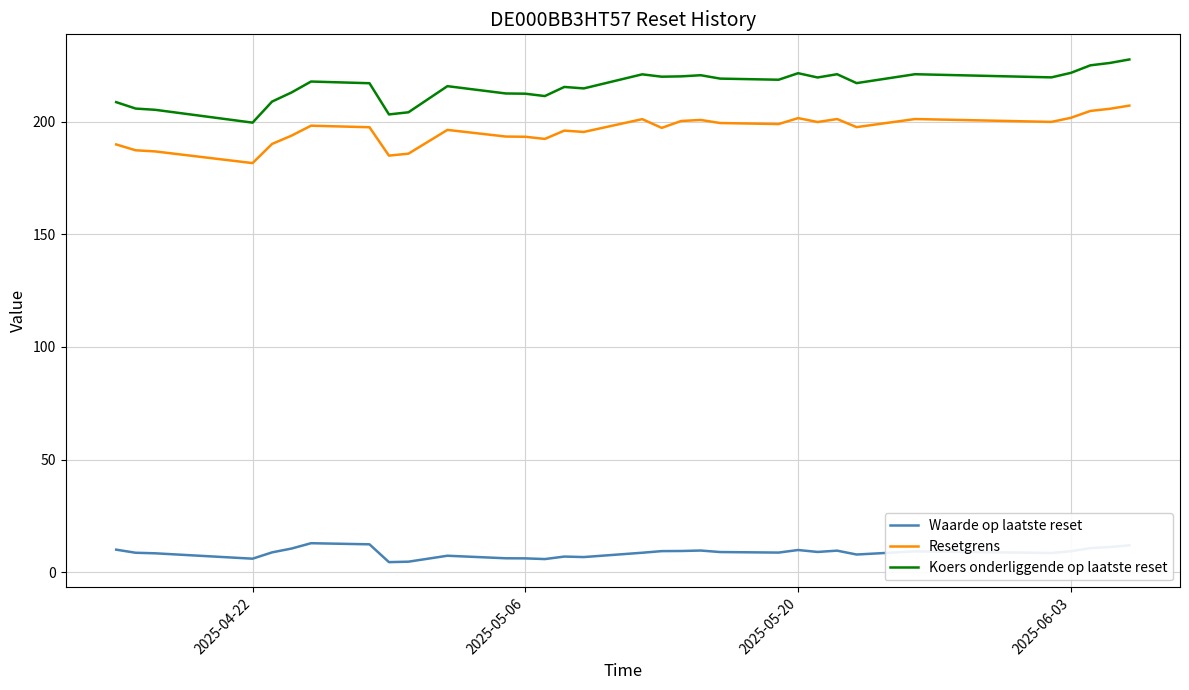

Rank the series by their maximum value, from lowest to highest.

Waarde op laatste reset, Resetgrens, Koers onderliggende op laatste reset